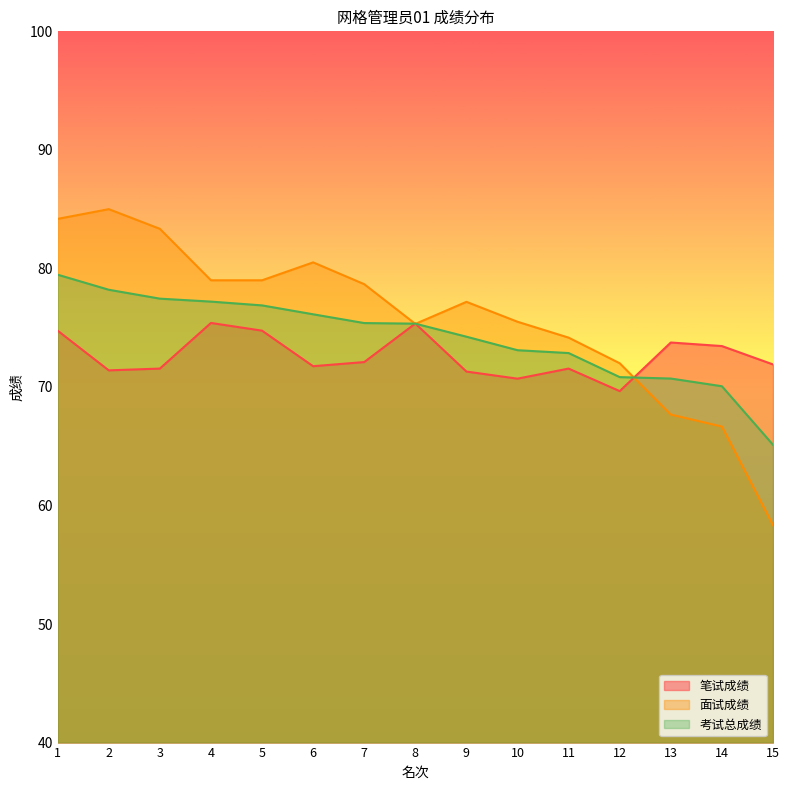

What is the total value across all series at 10?

219.3